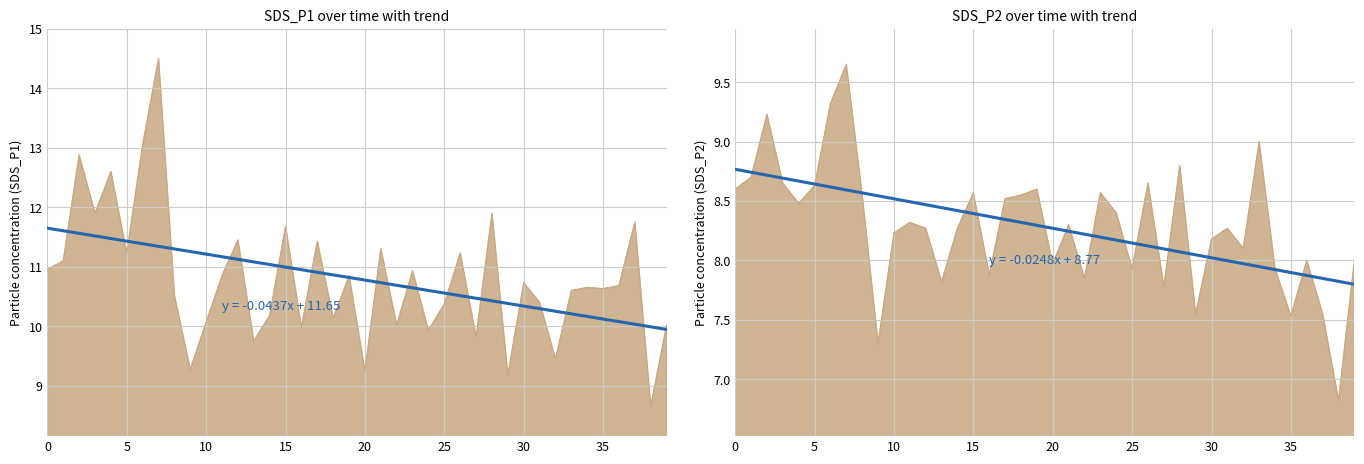

What value does the SDS_P1 series have at 10?

10.1